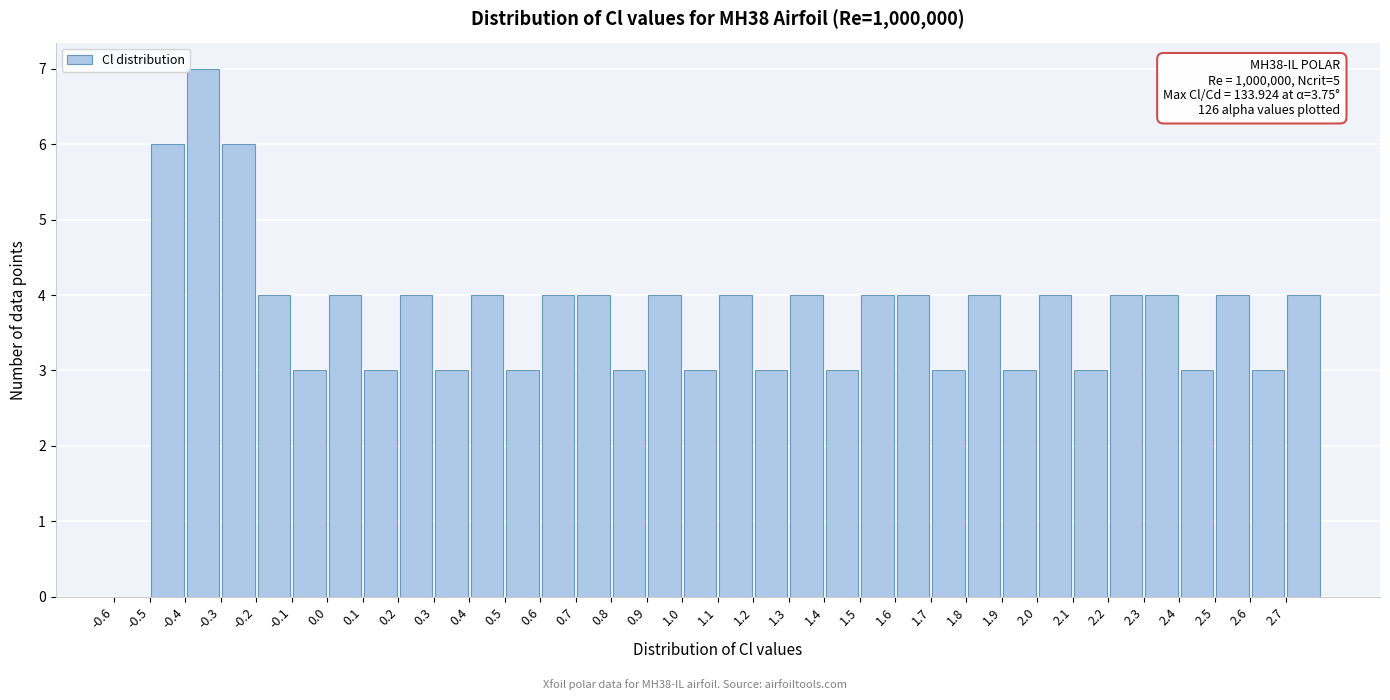

Over which range of the x-axis is the bar tallest?

-0.4 to -0.3